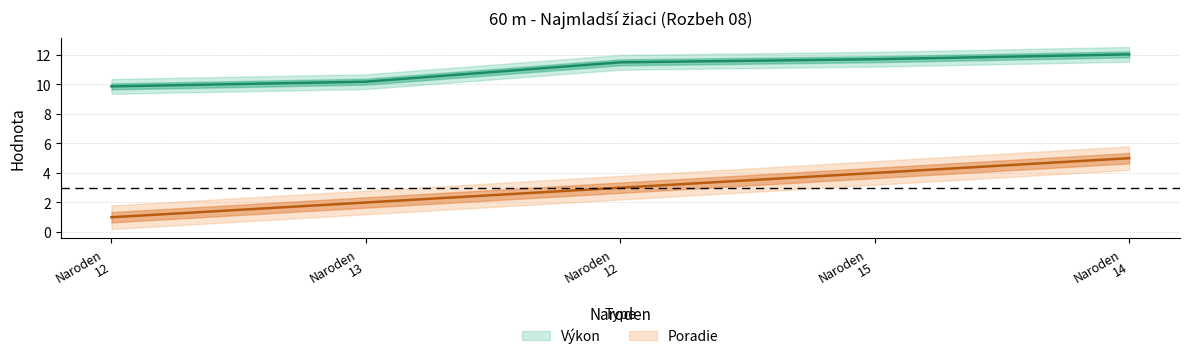

What is the highest value of the Výkon series?

12.0